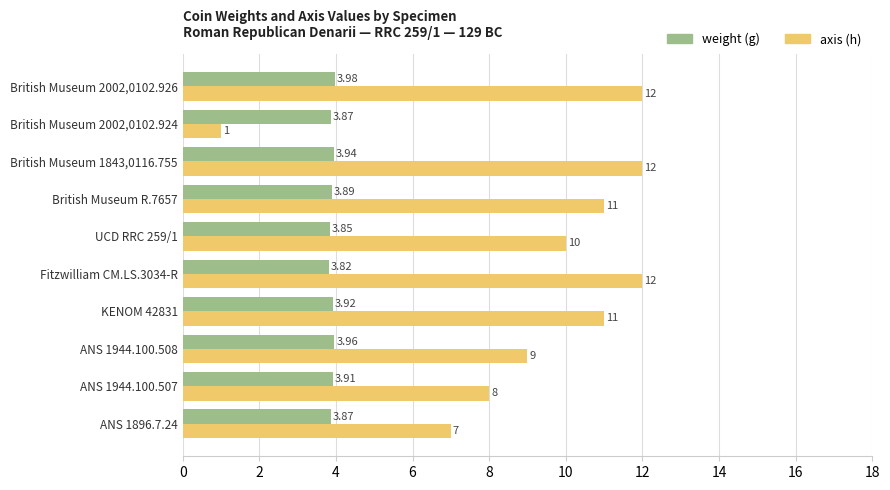

Count the number of categories in the chart.

10